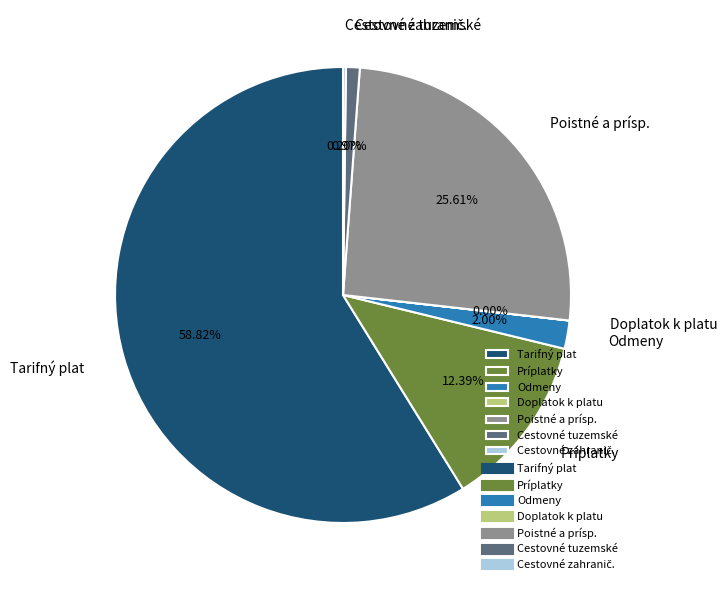

Approximately how many times larger is the value at Poistné a prísp. compared to Odmeny?

12.8